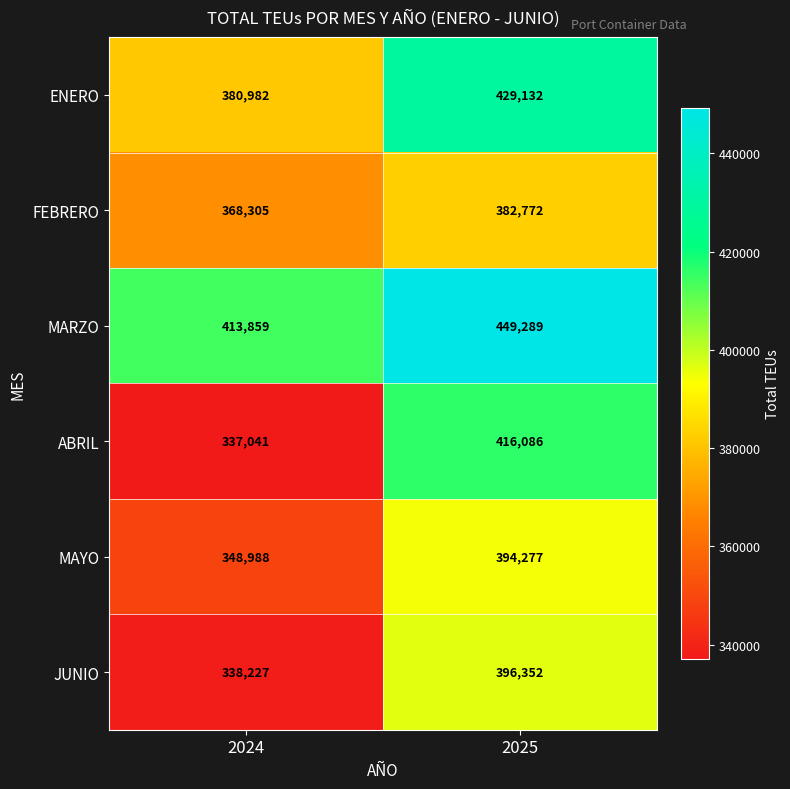

What is the total value across all series at 2024?

2187402